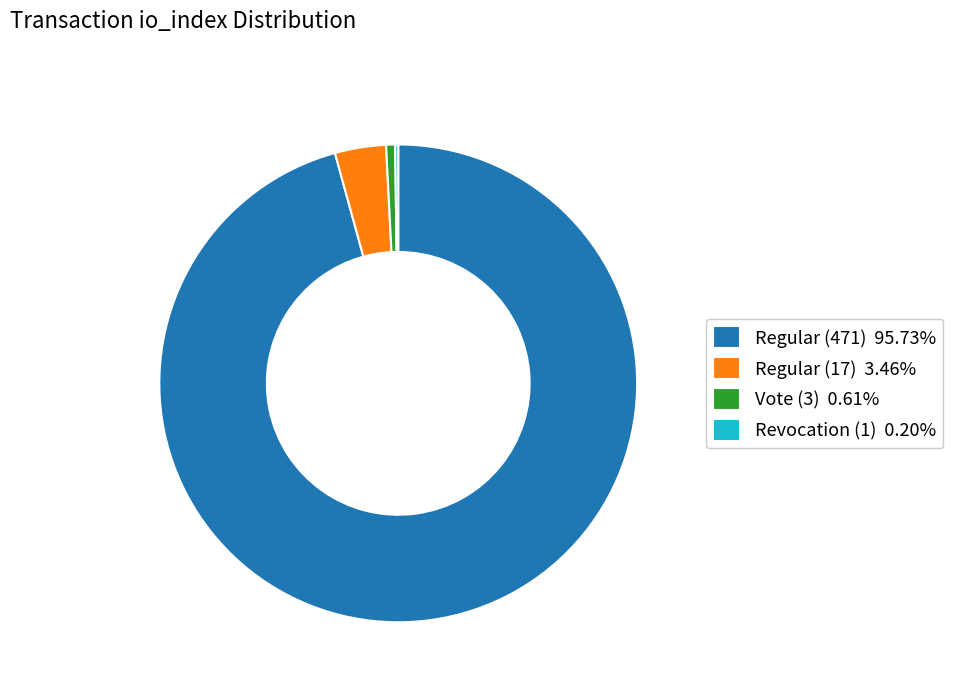

Is Regular (17) 3.46% the majority of the pie?

No